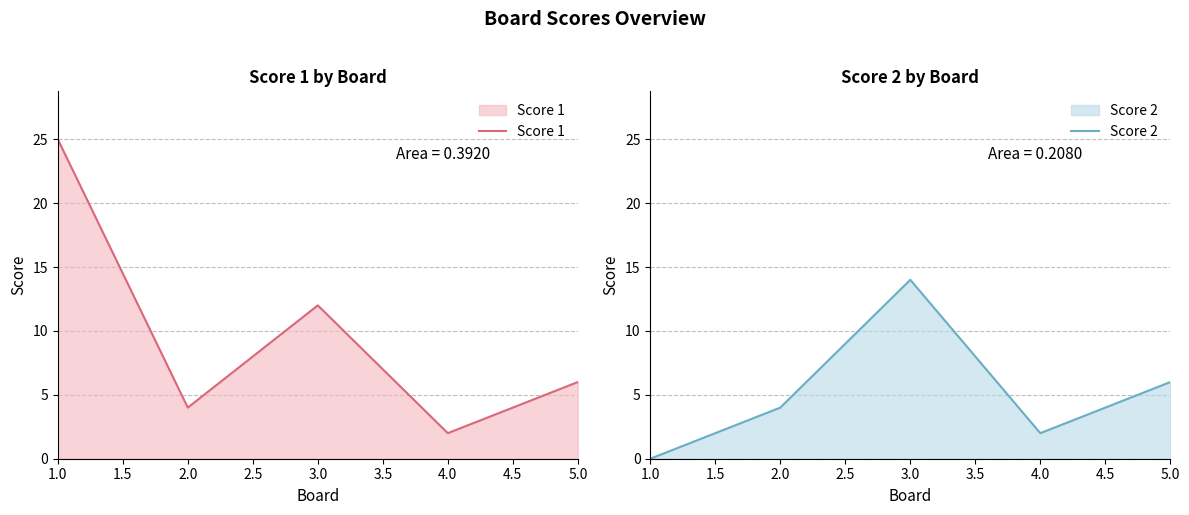

Is it true that Score 1 equals 4 at 5.0?

False